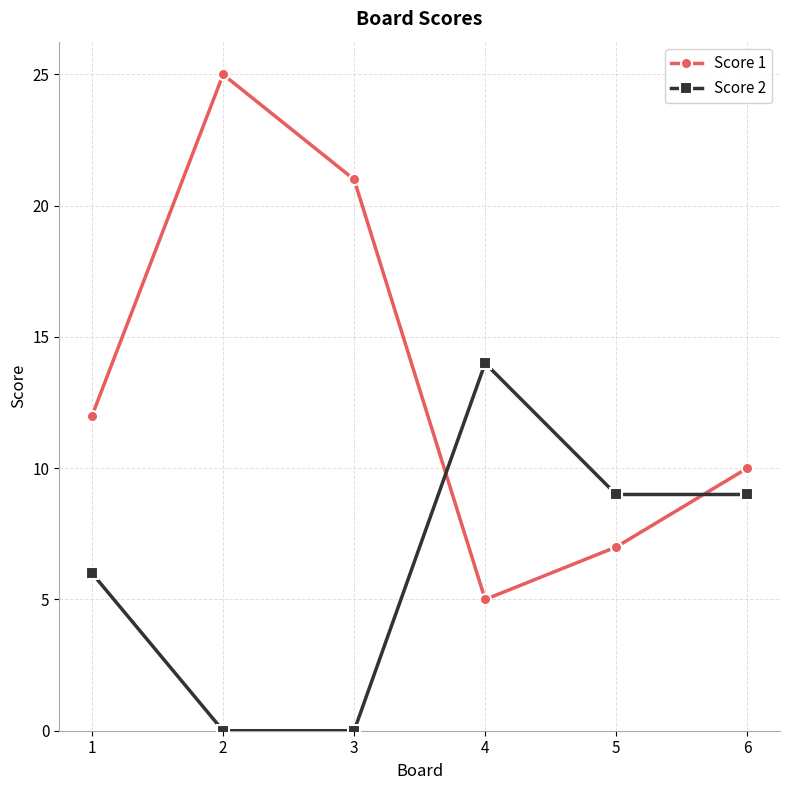

True or false: Score 2 has more than 0 points higher than both neighbors.

True